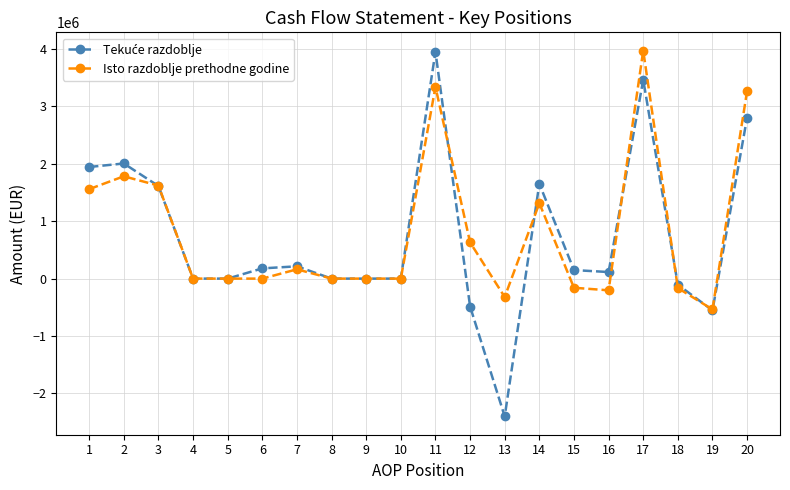

The value of Isto razdoblje prethodne godine at 17 is 6484555. True or false?

False